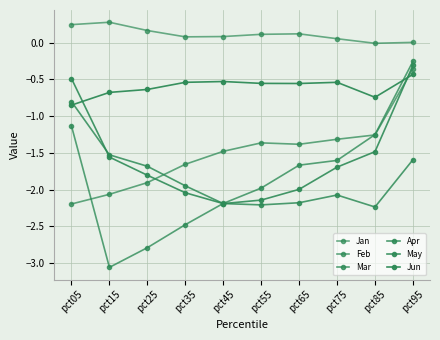

How many series are shown in this chart?

6